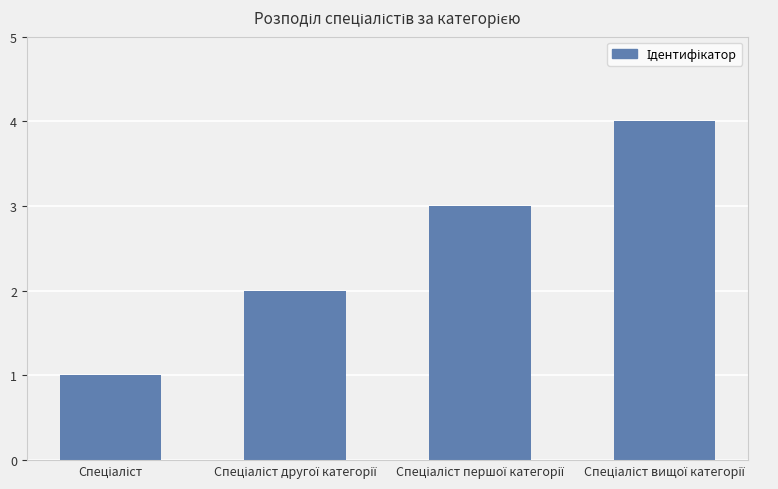

How many values are below 3?

2